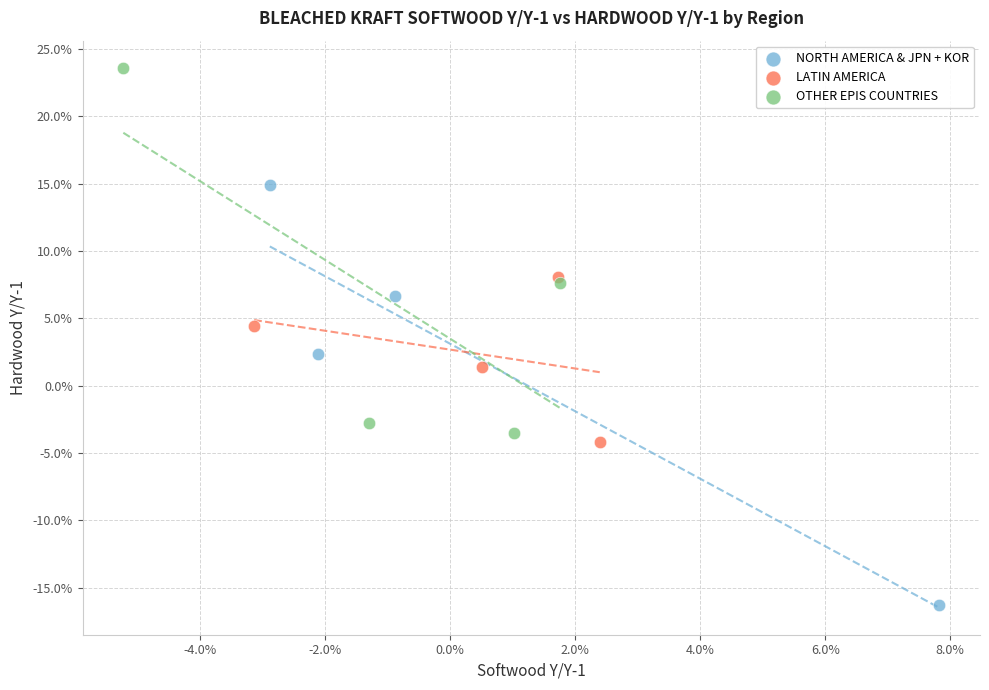

Which series contains the lowest Y value?

NORTH AMERICA & JPN + KOR